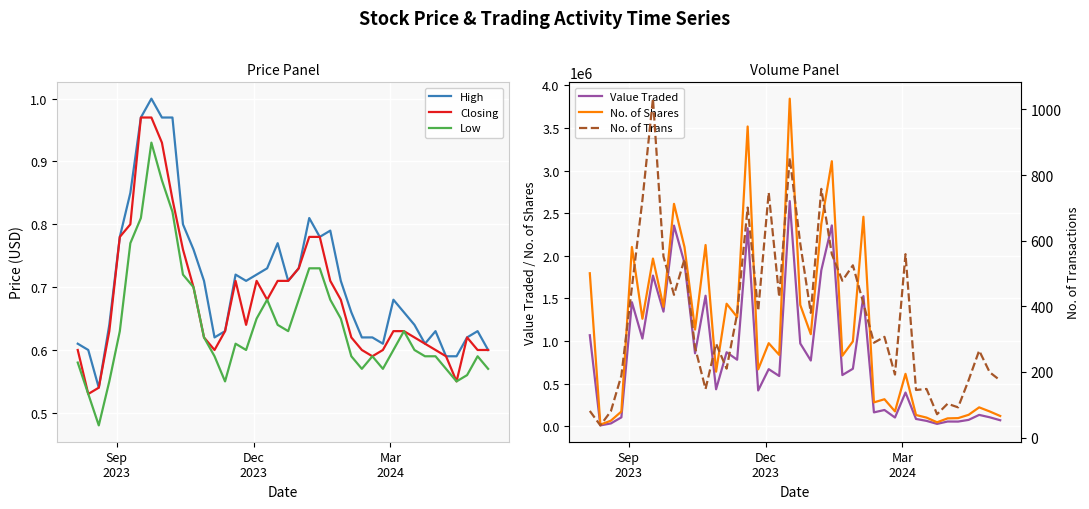

True or false: High and Low cross at least once.

False